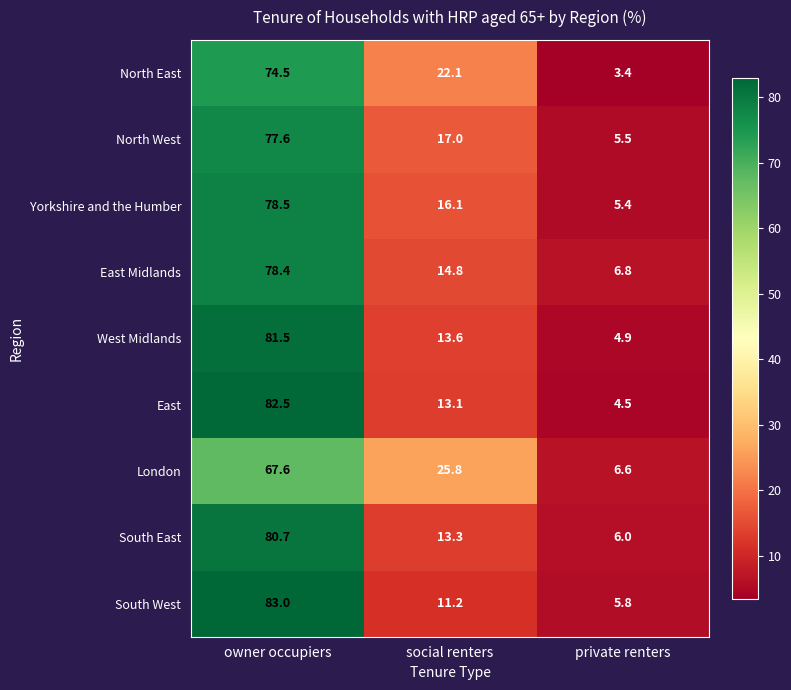

What is the total value across all series at social renters?

147.0